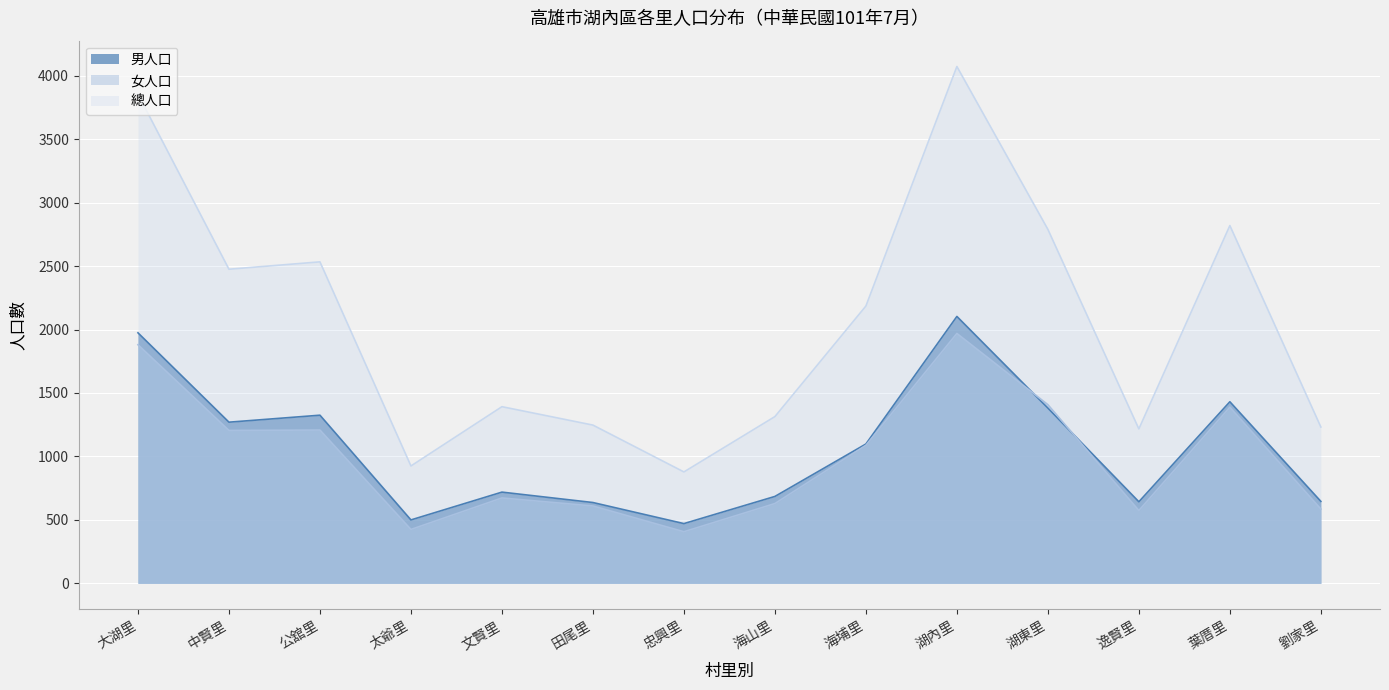

True or false: 女人口 has more than 1 points higher than both neighbors.

True